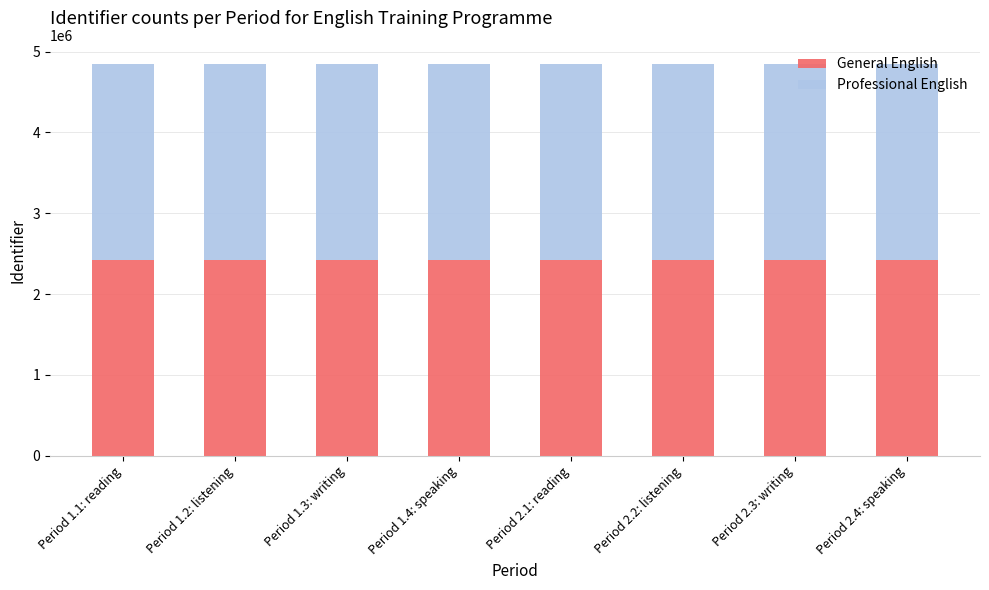

How many data points in General English are less than 2420399?

4